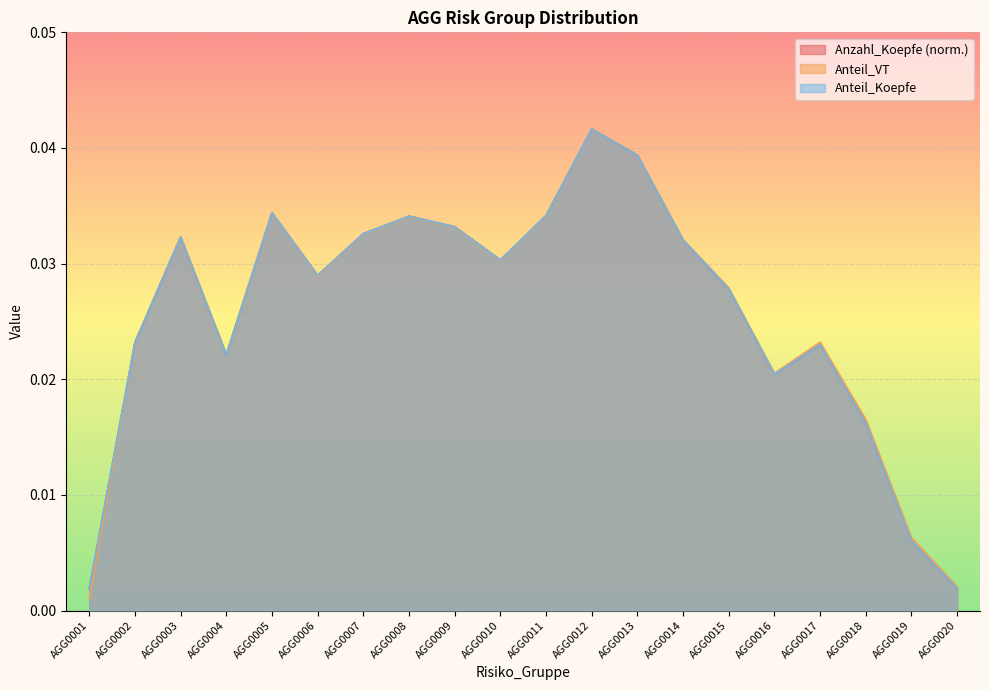

How many data points does each series have?

20